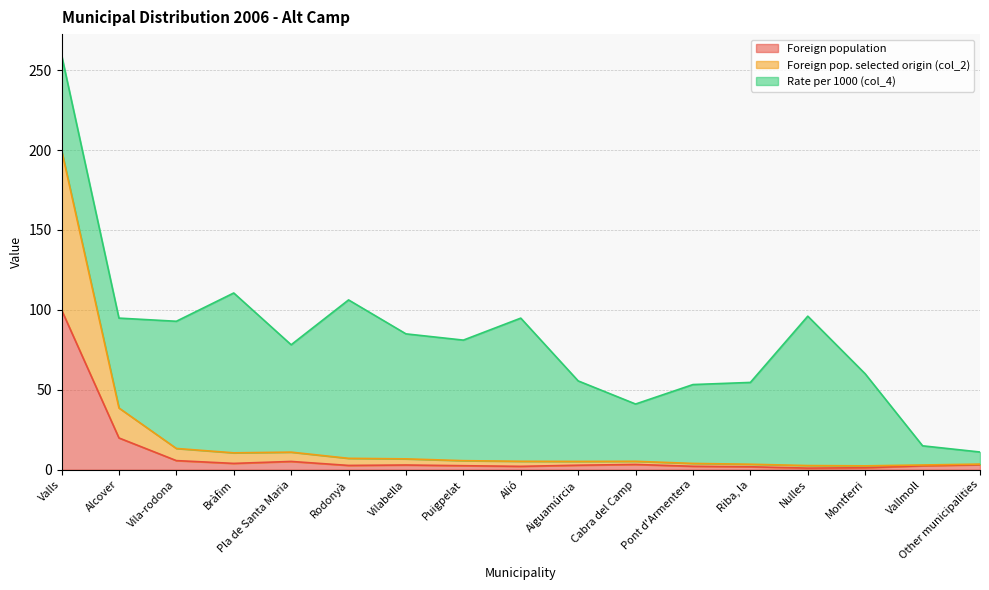

How many values in the Foreign population series exceed 2?

14